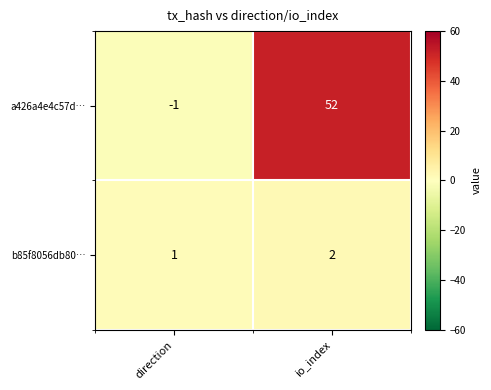

Rank the series by their maximum value, from lowest to highest.

b85f8056db80…, a426a4e4c57d…